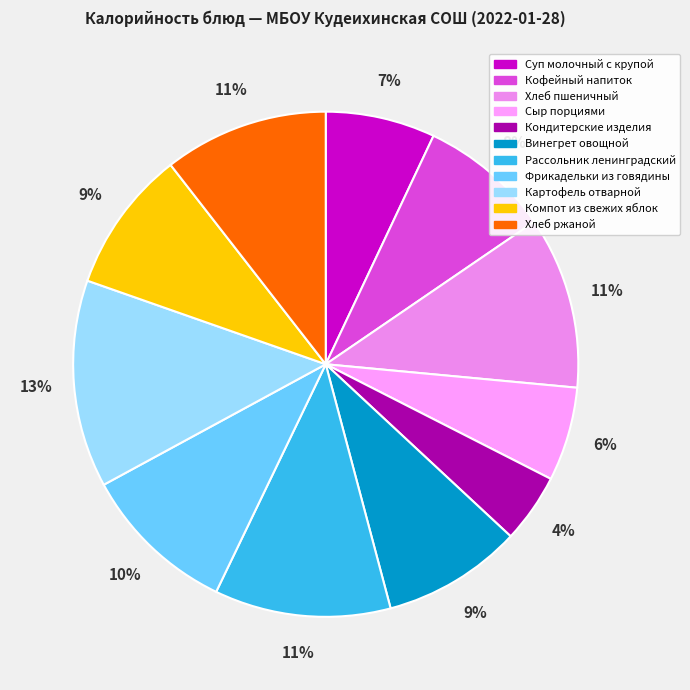

What is the largest slice in the pie chart?

Картофель отварной